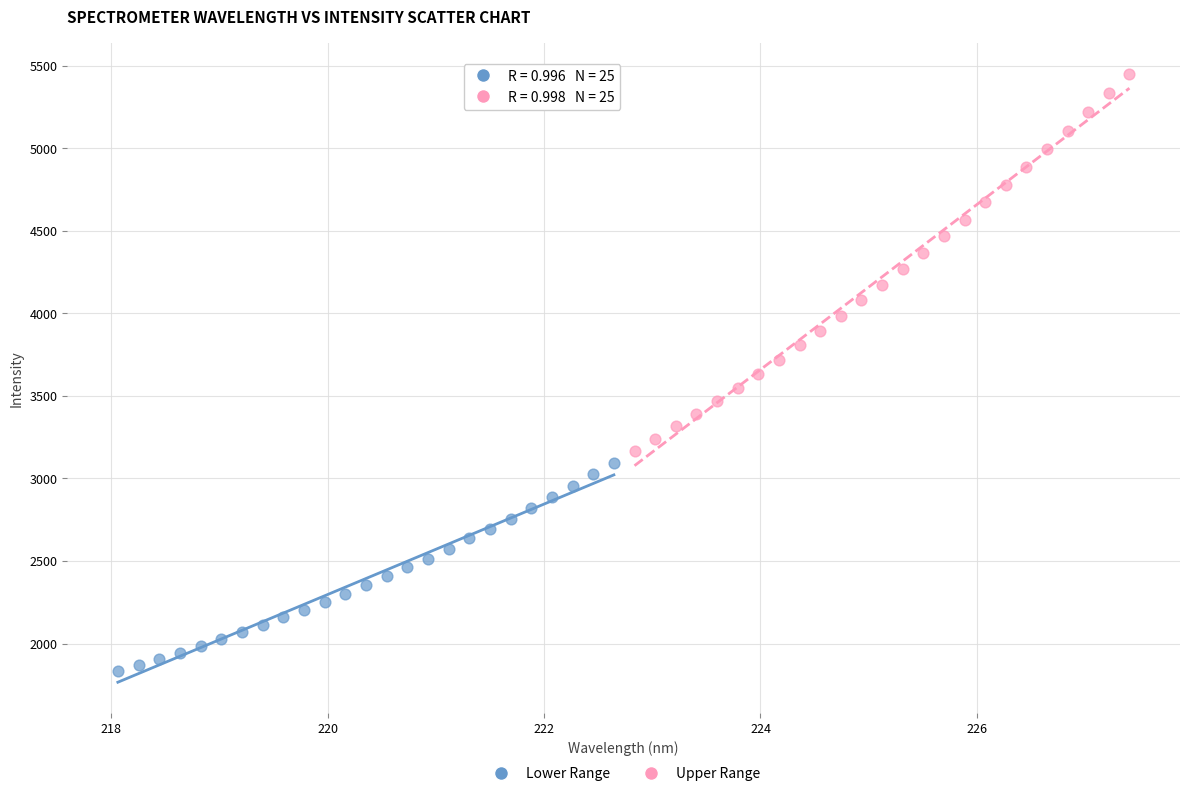

Which series contains the lowest Y value?

Lower Range